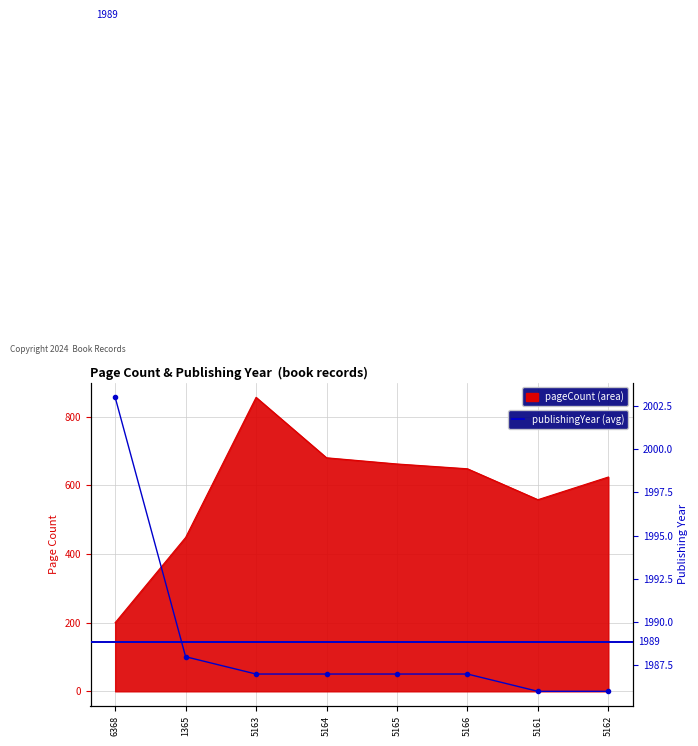

True or false: publishingYear and pageCount intersect in this chart.

False